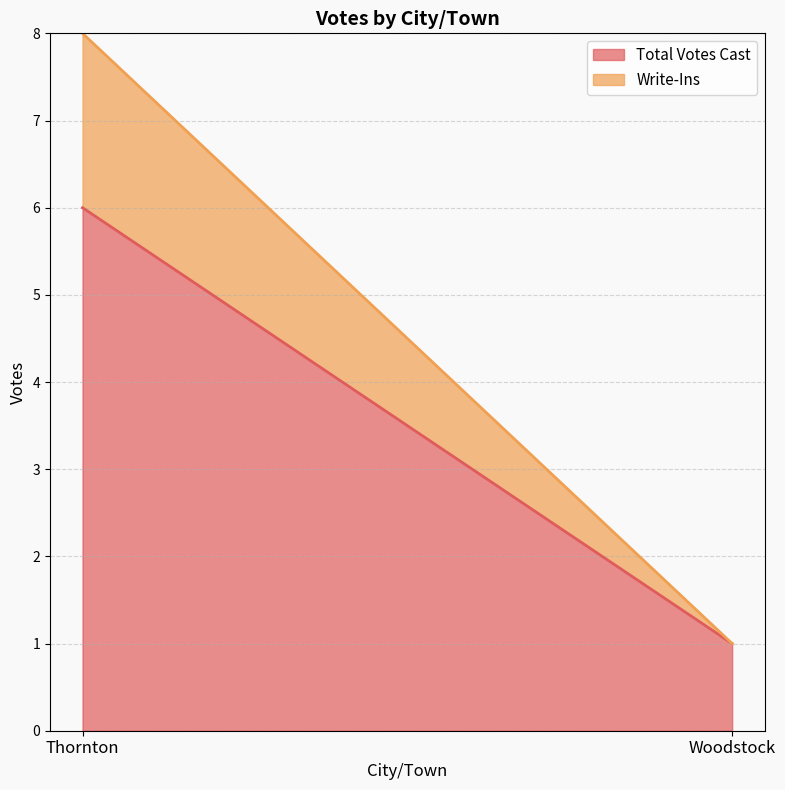

What is the average value of the Total Votes Cast series?

4